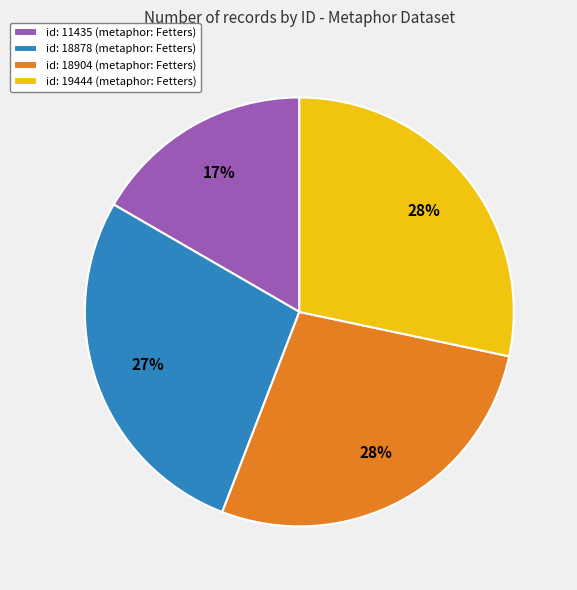

Which has a higher value, id: 19444 (metaphor: Fetters) or id: 11435 (metaphor: Fetters)?

id: 19444 (metaphor: Fetters)